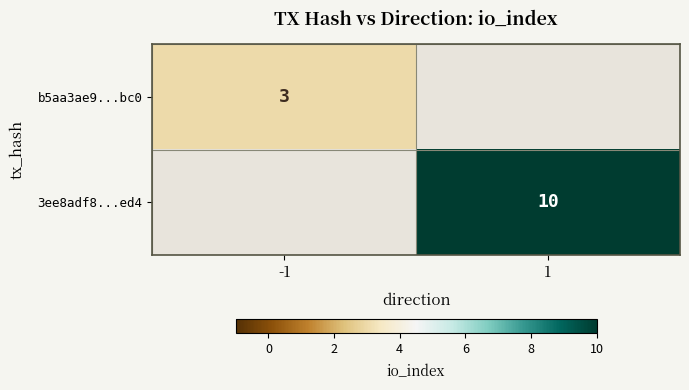

Which category has the highest value across all series?

1